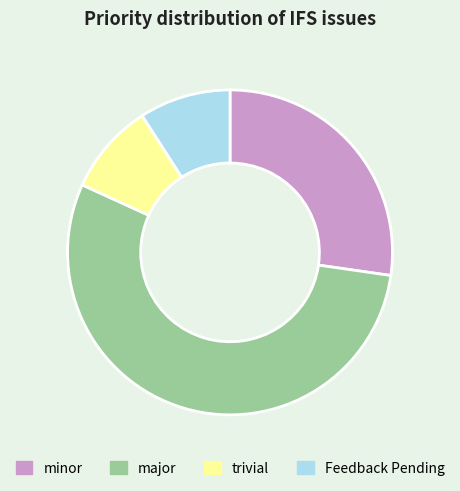

Does trivial represent more than half of the total?

No